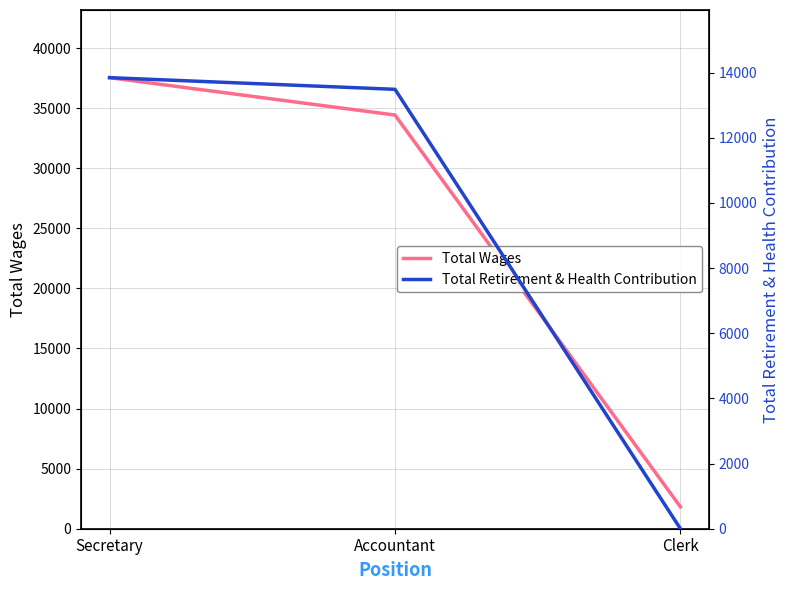

How many values in the Total Wages series exceed 34425?

1